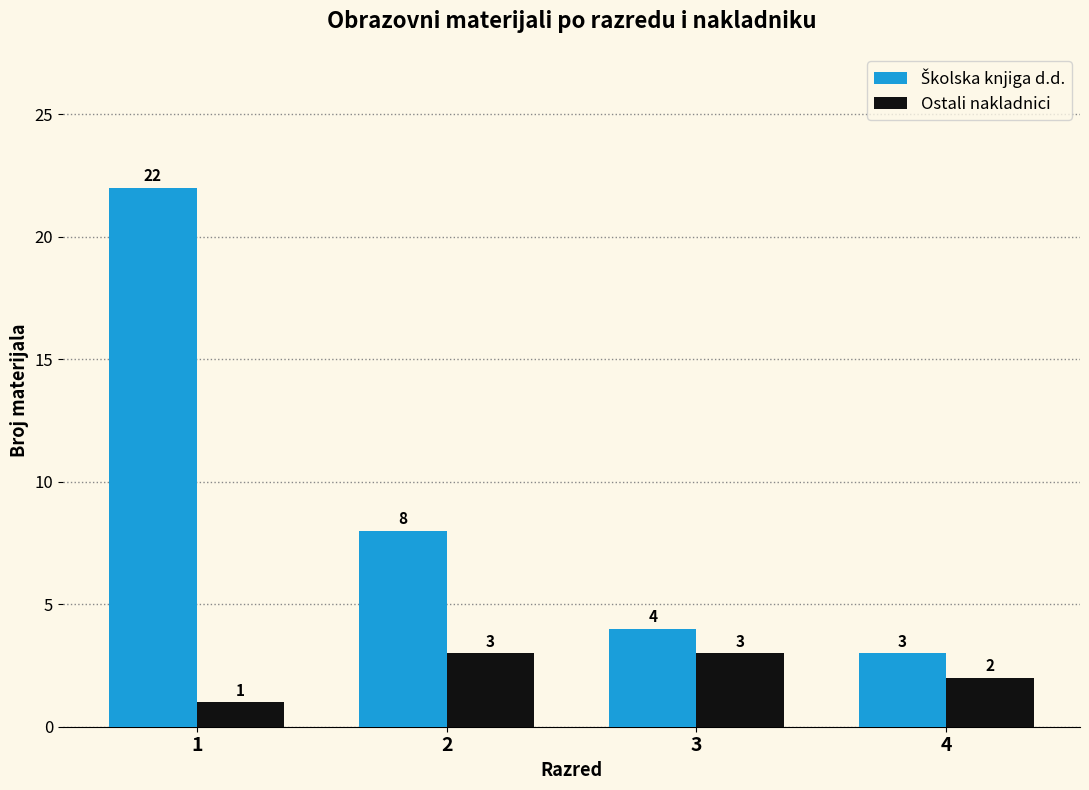

What is the spread (max minus min) of values at 2?

5